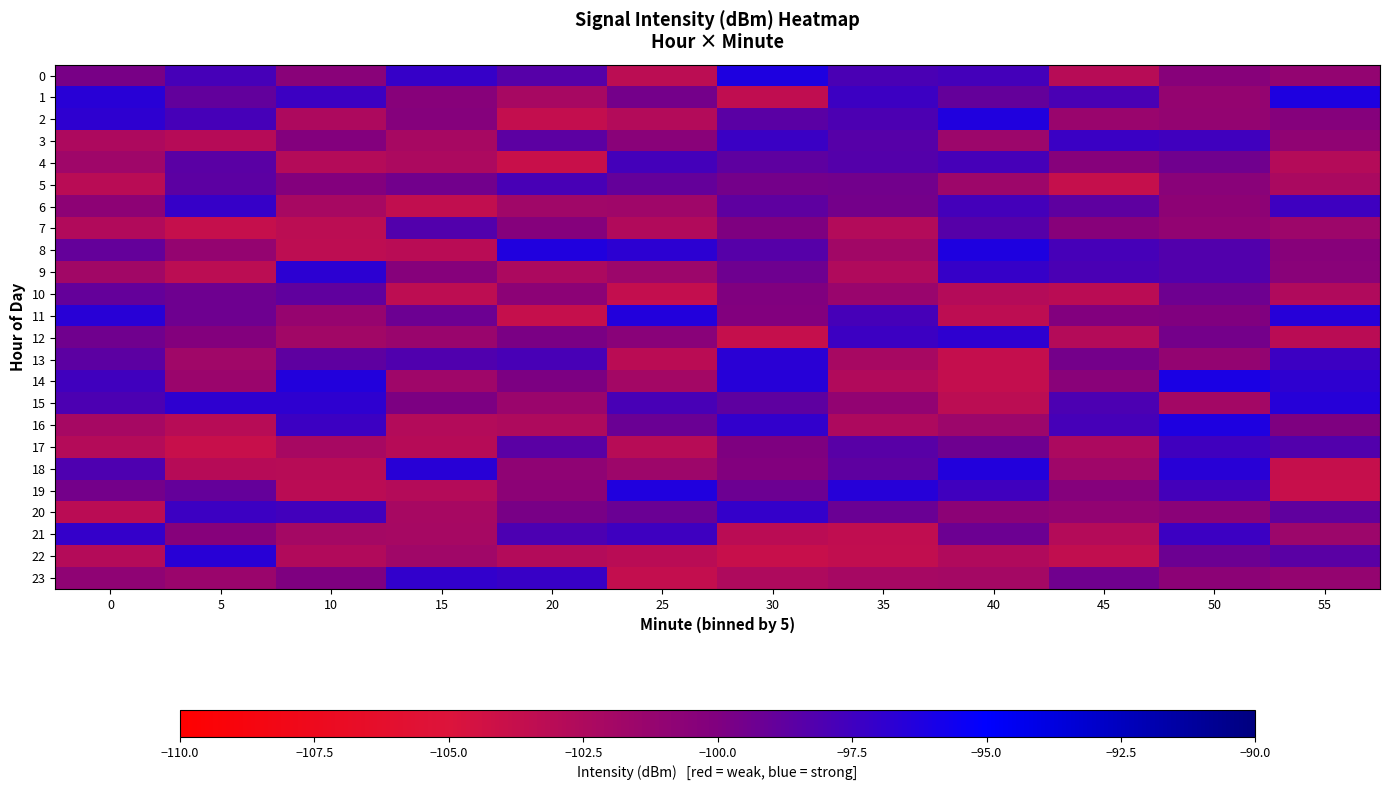

What is the spread (max minus min) of values at 10?

6.9